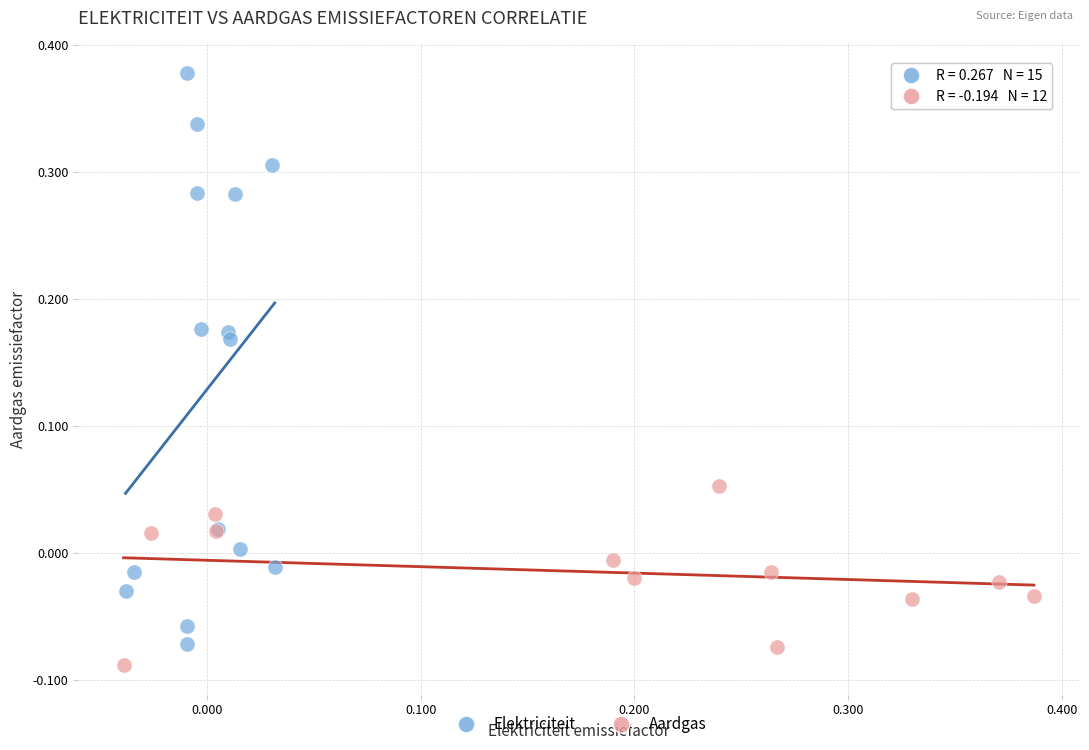

Which series has the largest Y range (max minus min)?

Elektriciteit